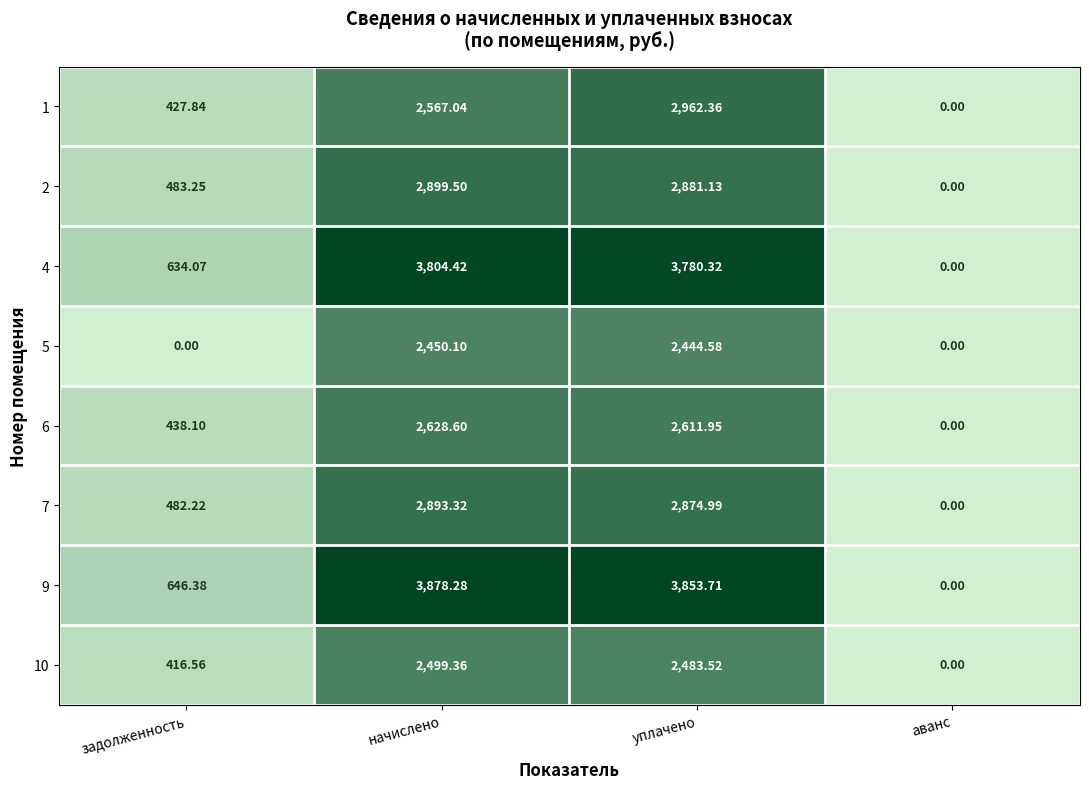

Which category has the highest value across all series?

начислено